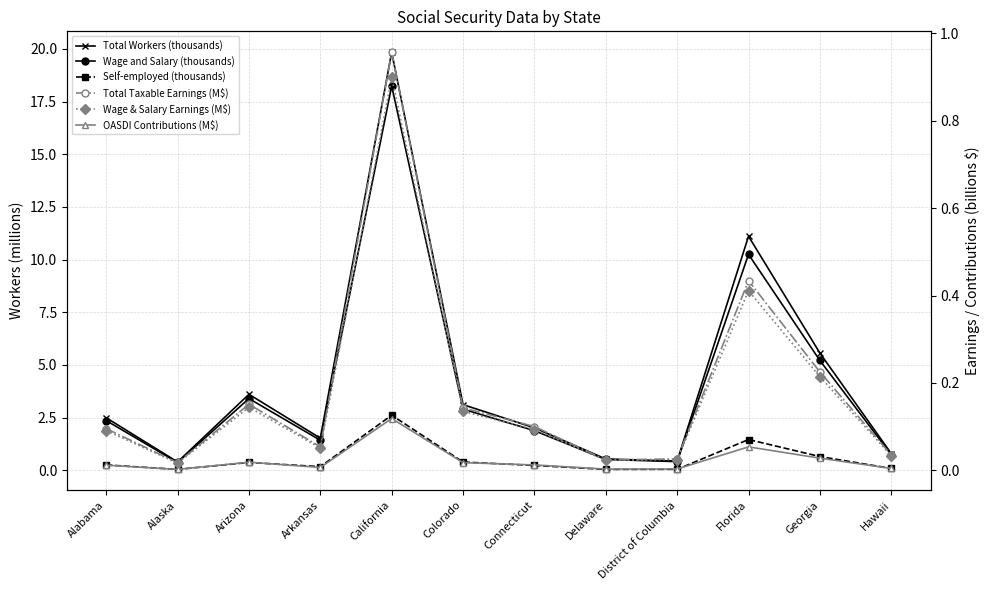

True or false: Wage & Salary Earnings (M$) and Self-employed (thousands) intersect in this chart.

False